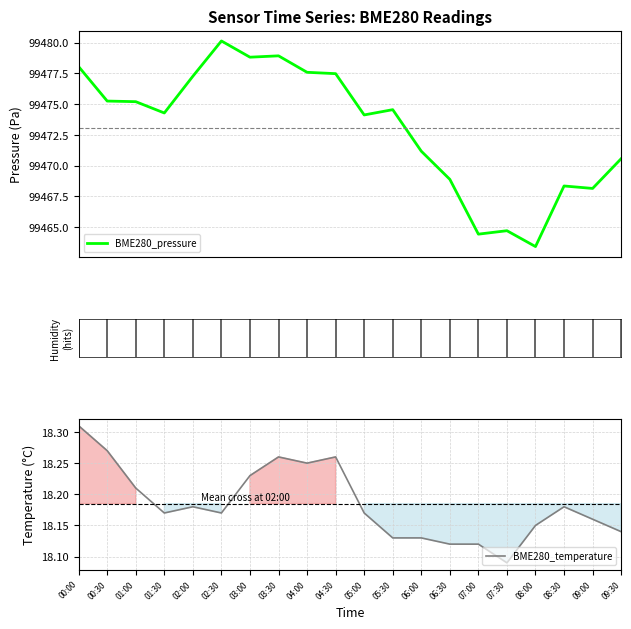

List the series in order of their peak value, highest first.

BME280_pressure, BME280_temperature